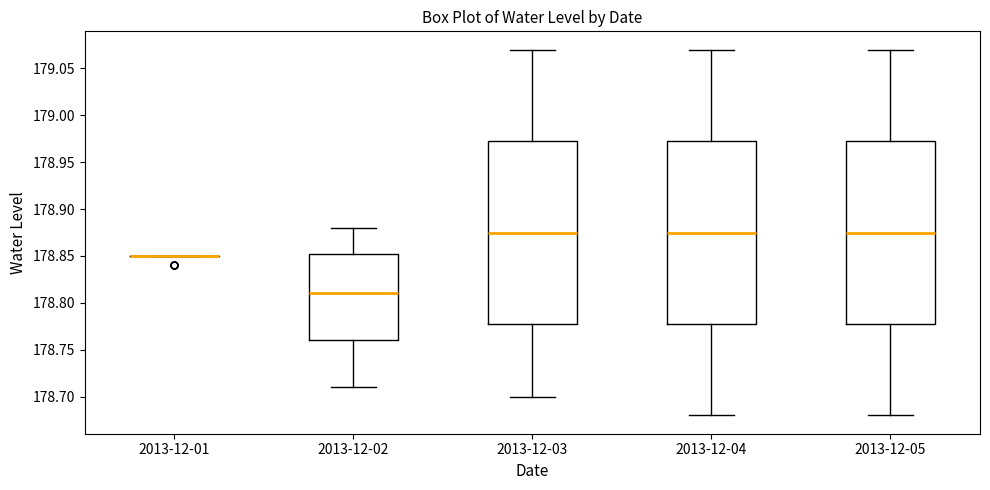

Reading left to right, read every box against the y-axis: the position of its median line, the range the box covers, and the ends of its whiskers. The values are not printed on the chart, so give them approximately, as read against the axis.

2013-12-01: box collapsed to a line at 178.850, whiskers 178.850 to 178.850
2013-12-02: median 178.810, box 178.760 to 178.855, whiskers 178.710 to 178.880
2013-12-03: median 178.875, box 178.780 to 178.975, whiskers 178.700 to 179.070
2013-12-04: median 178.875, box 178.780 to 178.975, whiskers 178.680 to 179.070
2013-12-05: median 178.875, box 178.780 to 178.975, whiskers 178.680 to 179.070